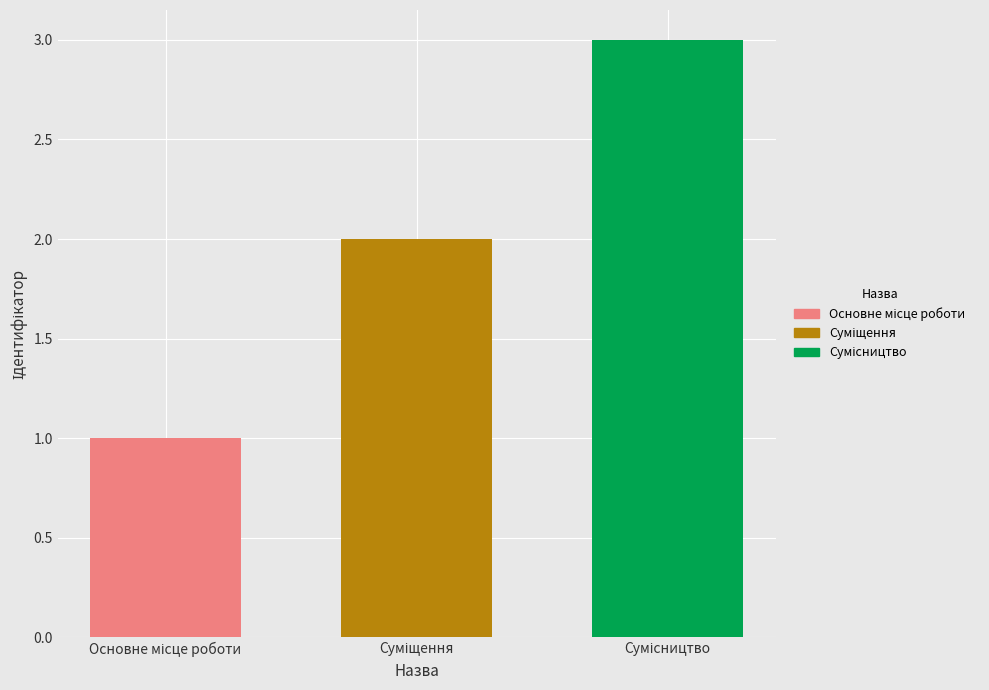

What is the sum of all values?

6